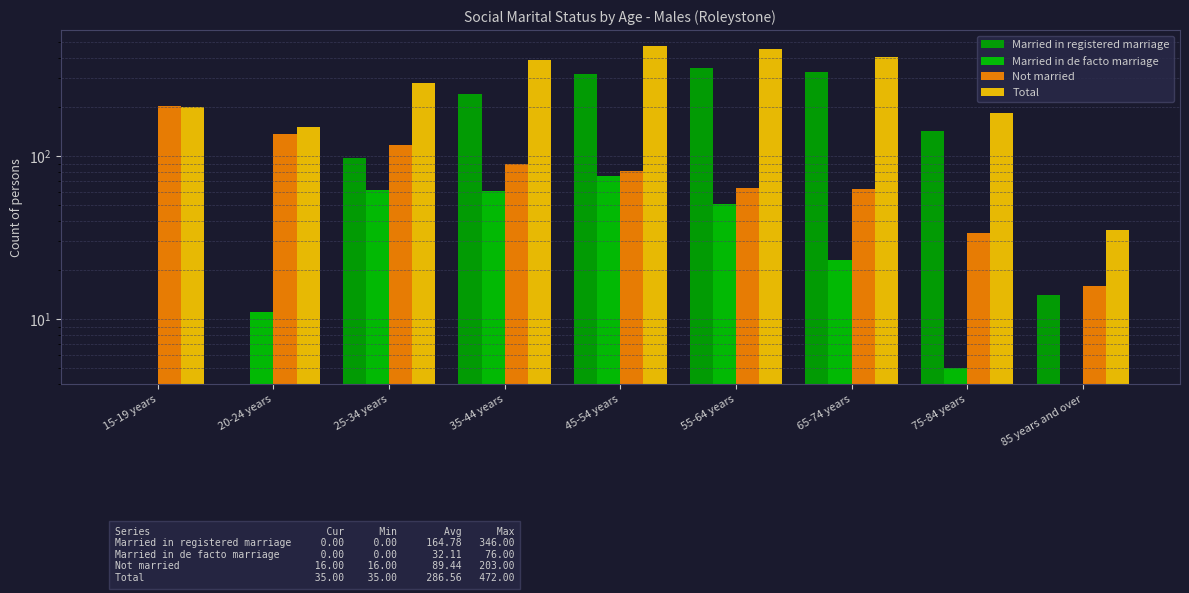

Rank the series by their average value, from highest to lowest.

Total, Married in registered marriage, Not married, Married in de facto marriage